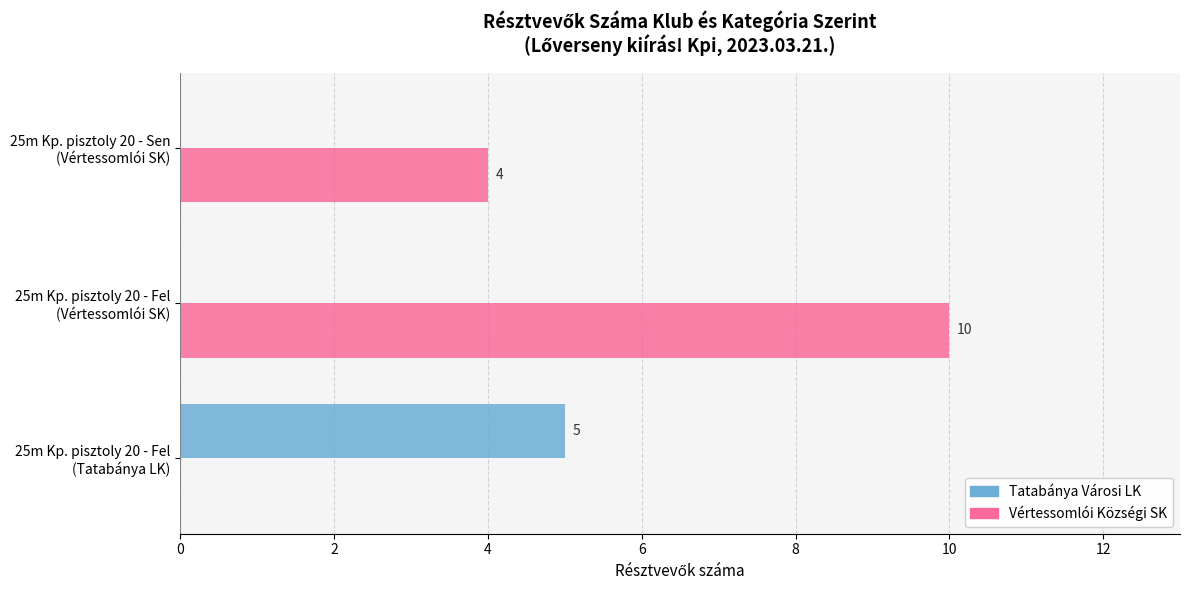

Which series has the largest total across all categories?

Vértessomlói Községi SK